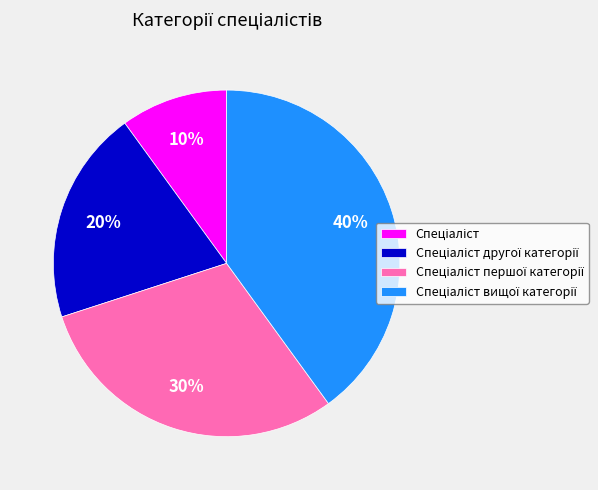

How many slices are in this pie chart?

4